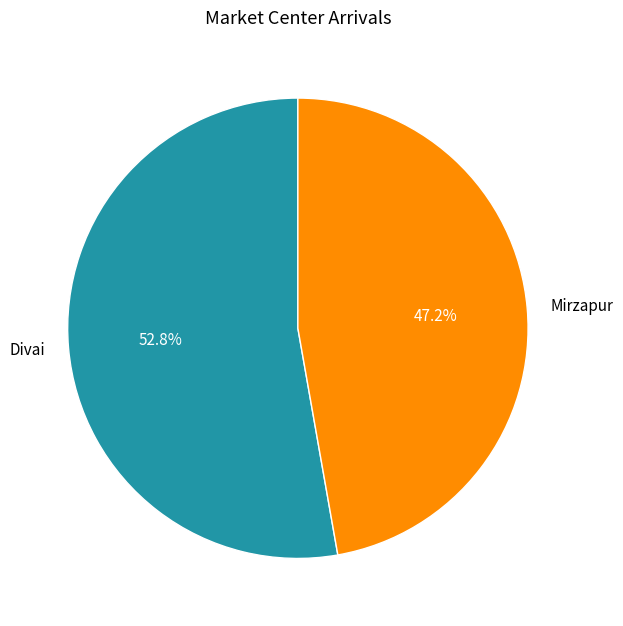

To the nearest percent, what percentage of the pie is Divai?

53%